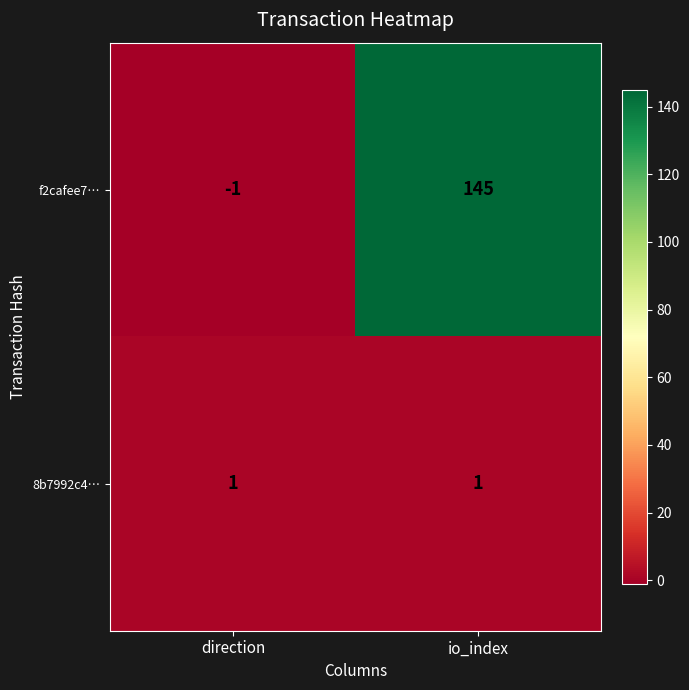

At how many categories does at least one series exceed 54?

1